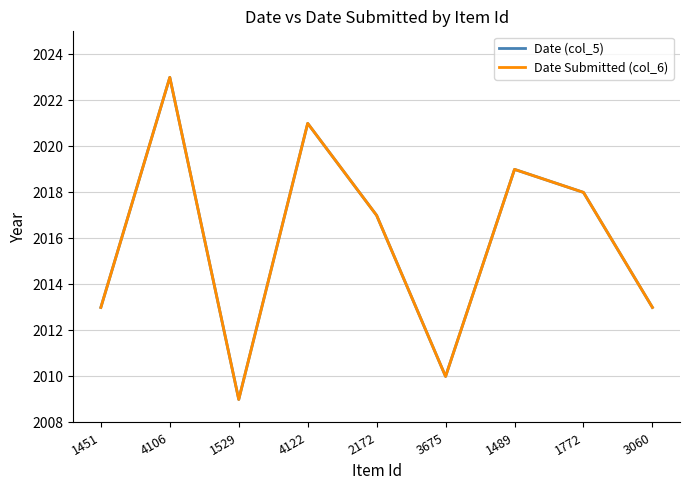

At which category is the sum across all series the highest?

4106